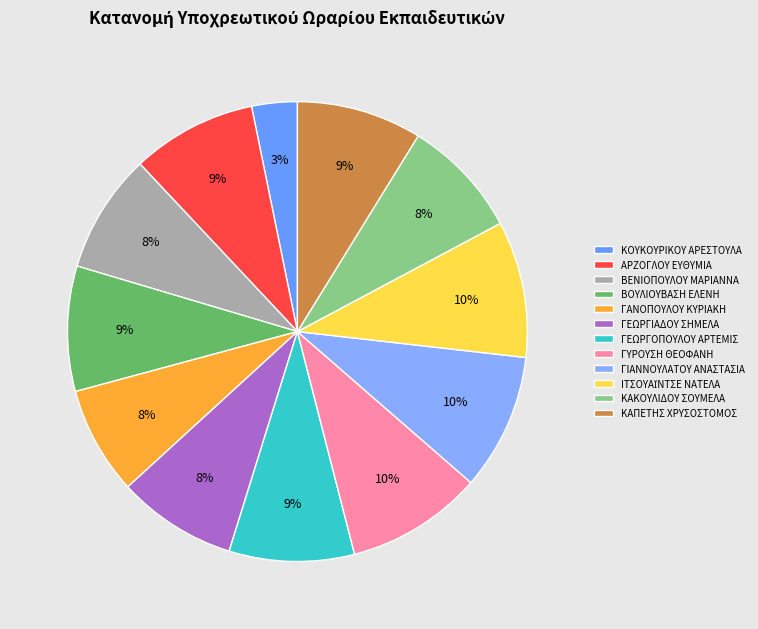

What is the smallest slice in the pie chart?

ΚΟΥΚΟΥΡΙΚΟΥ ΑΡΕΣΤΟΥΛΑ